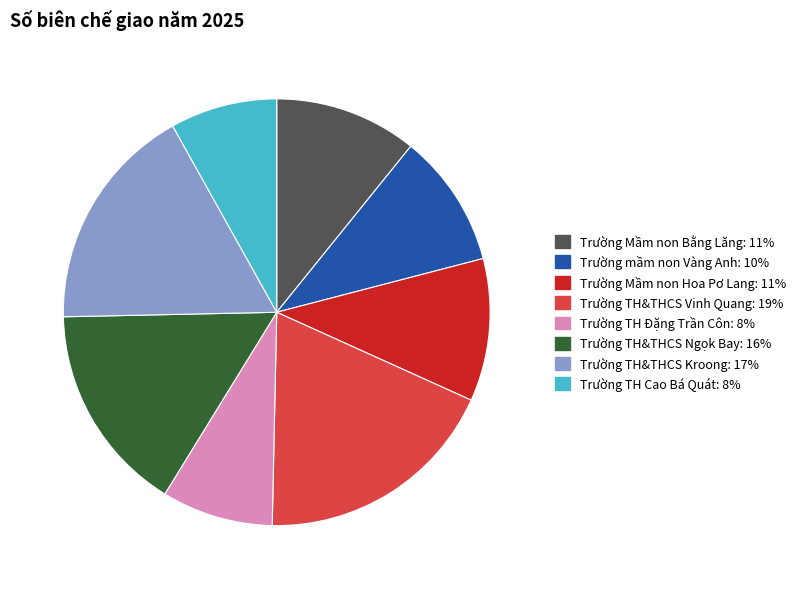

Which slice is the largest?

Trường TH&THCS Vinh Quang